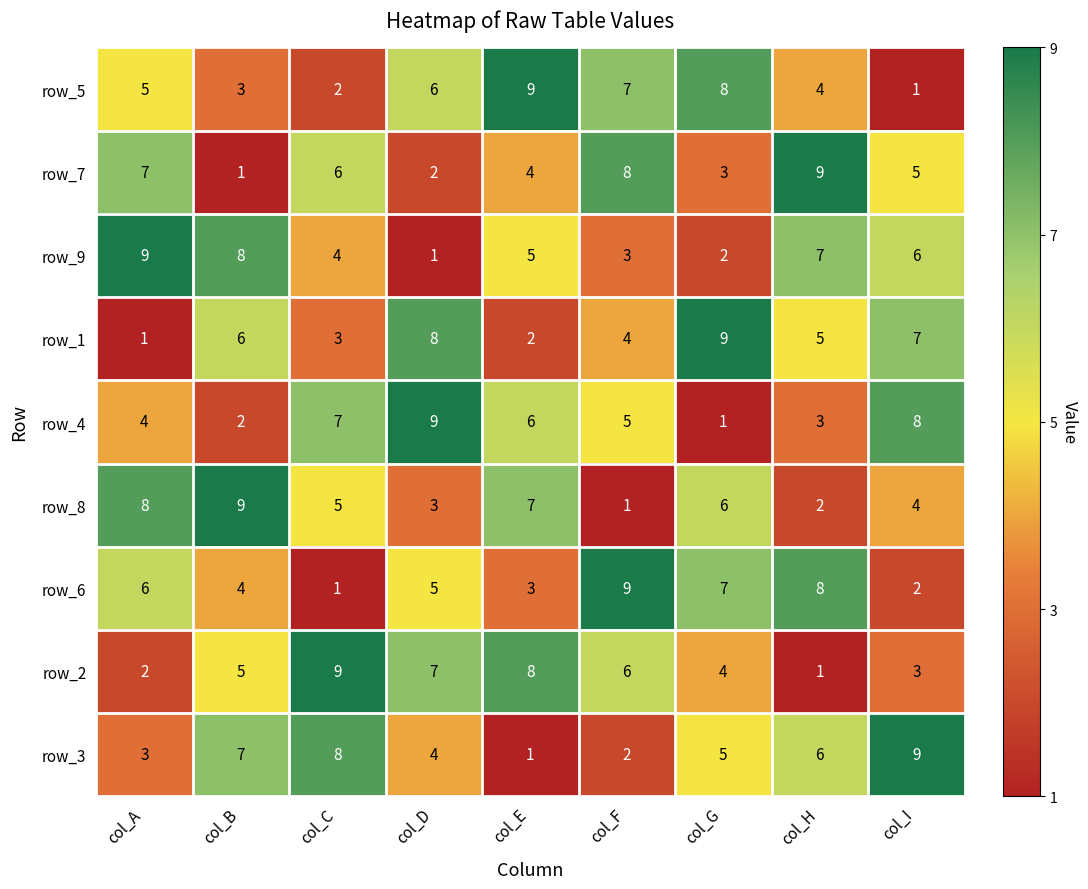

List the labels in order of row_9 value, largest first.

col_A, col_B, col_H, col_I, col_E, col_C, col_F, col_G, col_D